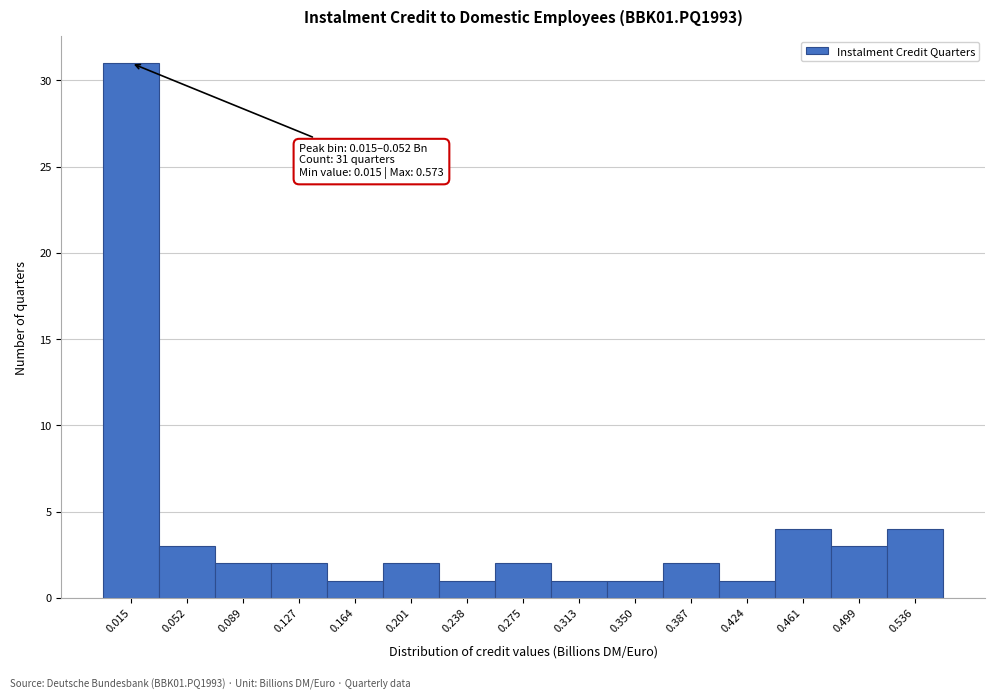

Reading left to right, extract all data points from this chart.

31	3	2	2	1	2	1	2	1	1	2	1	4	3	4